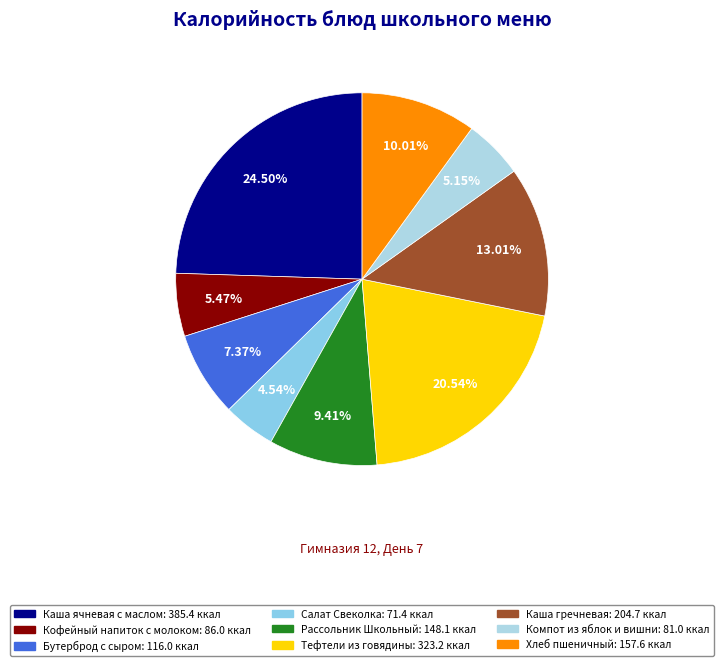

Rank the categories by value from lowest to highest.

Салат Свеколка, Компот из яблок и вишни, Кофейный напиток с молоком, Бутерброд с сыром, Рассольник Школьный, Хлеб пшеничный, Каша гречневая, Тефтели из говядины, Каша ячневая с маслом